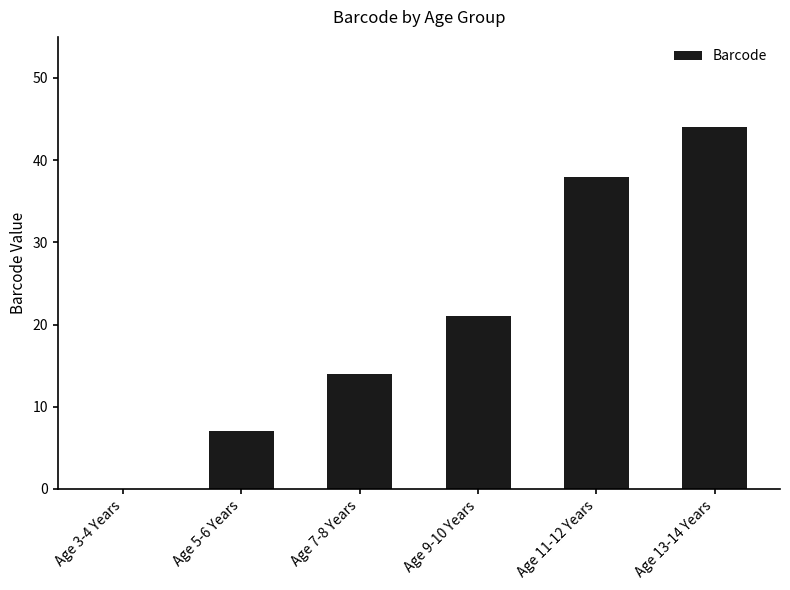

What is the maximum value shown in the chart?

44